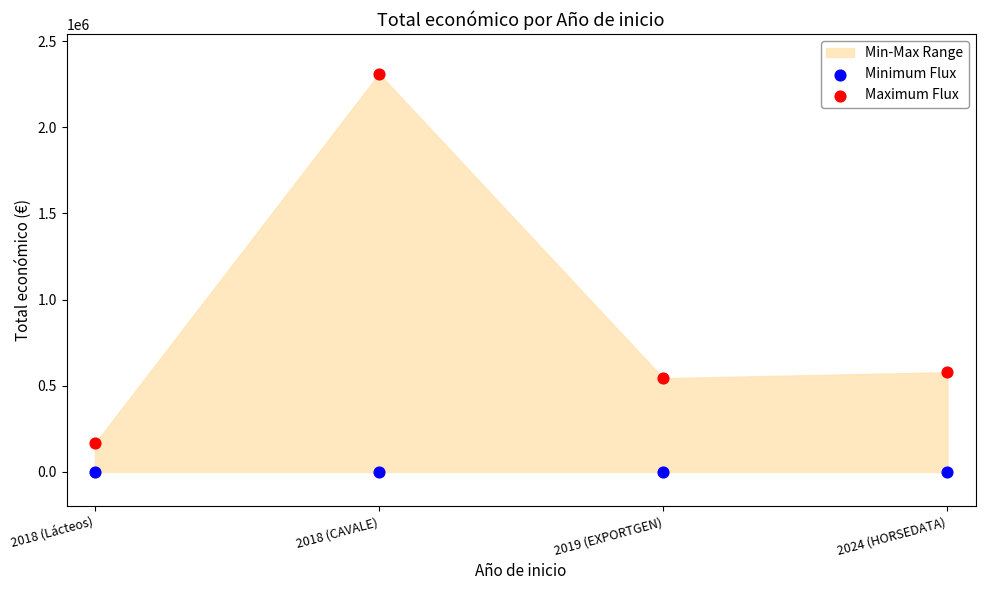

Which series reaches the minimum Y coordinate?

Minimum Flux